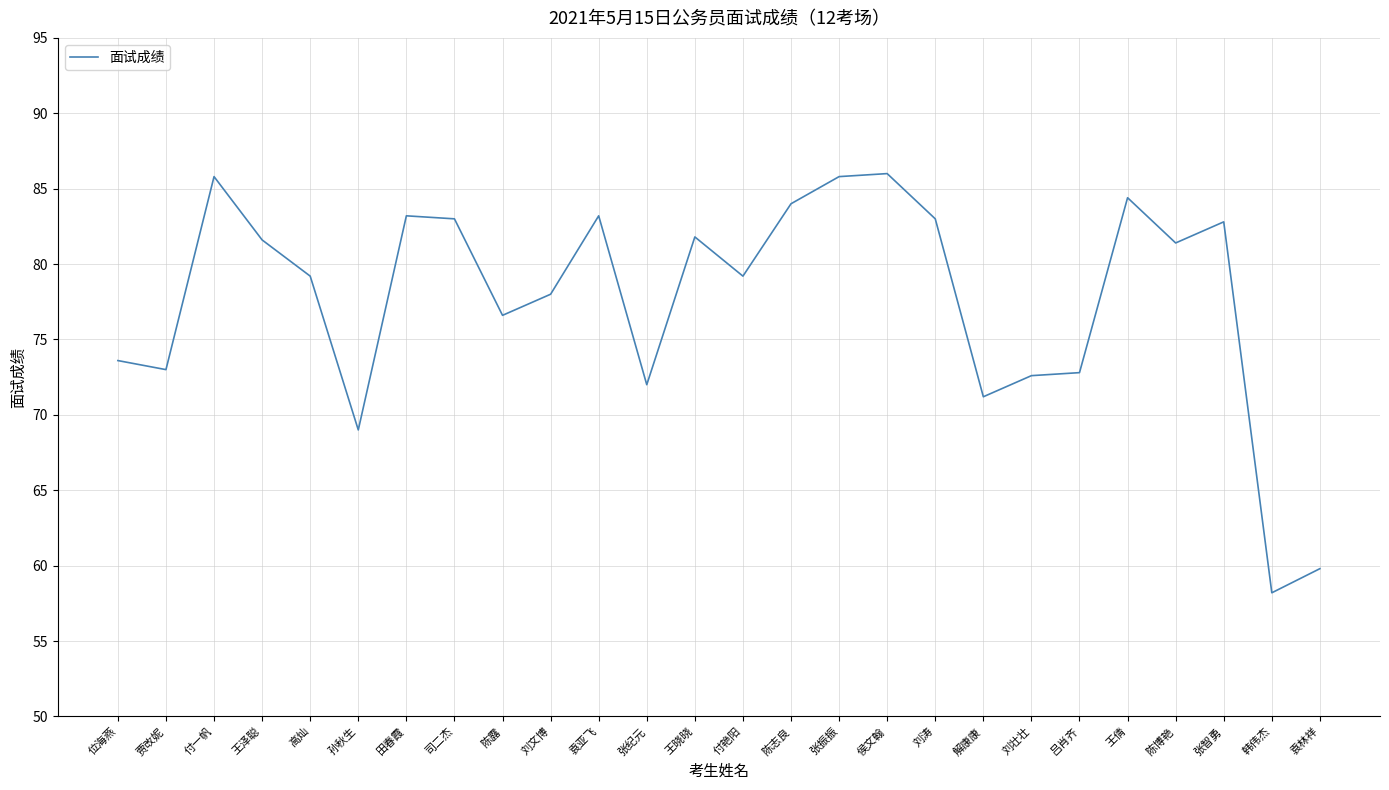

What is the minimum value shown in the chart?

58.2